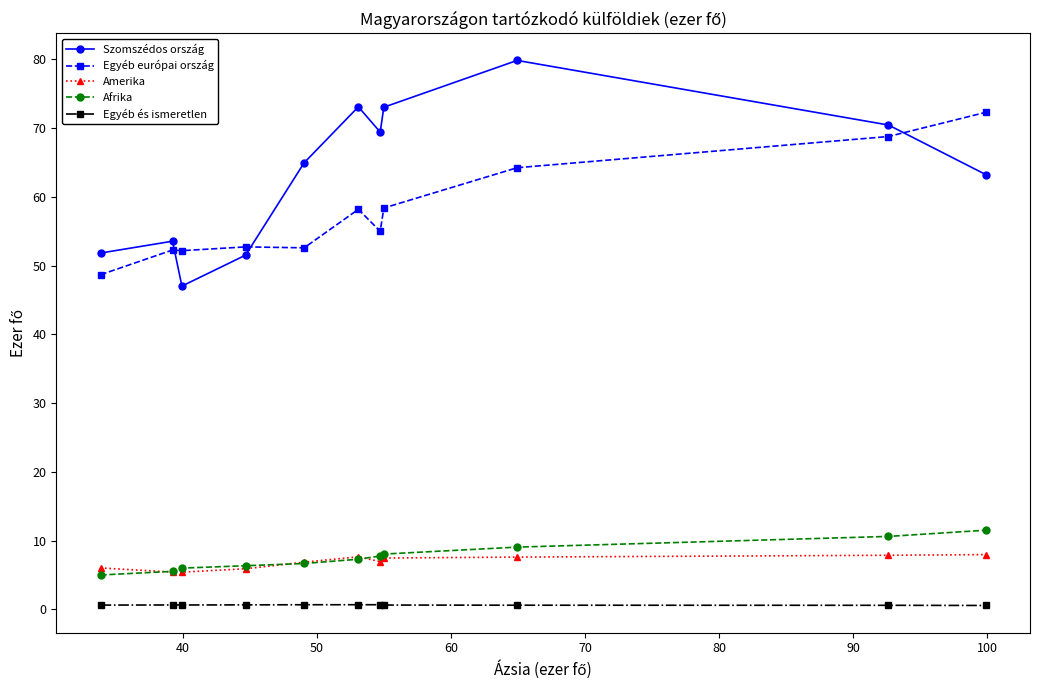

What is the average value of the Egyéb és ismeretlen series?

0.6